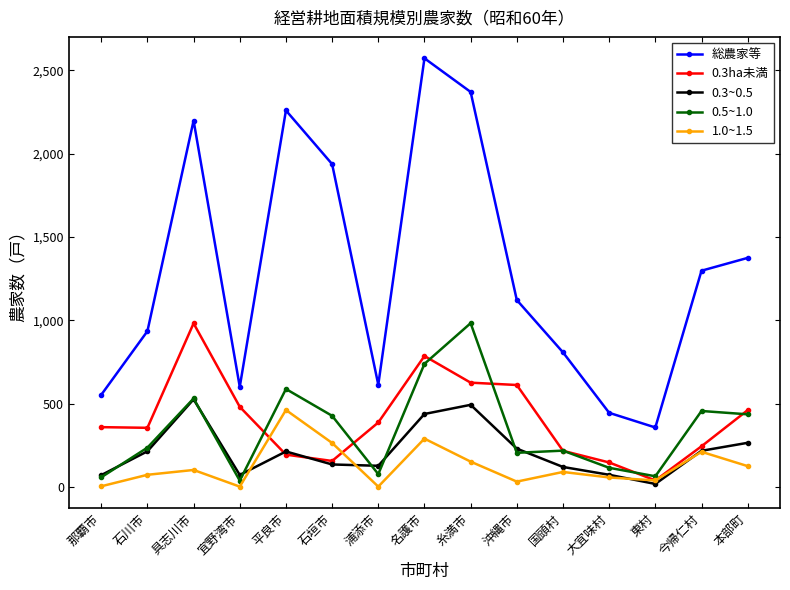

What is the value of the 0.3~0.5 point at the 9th from the left?

493